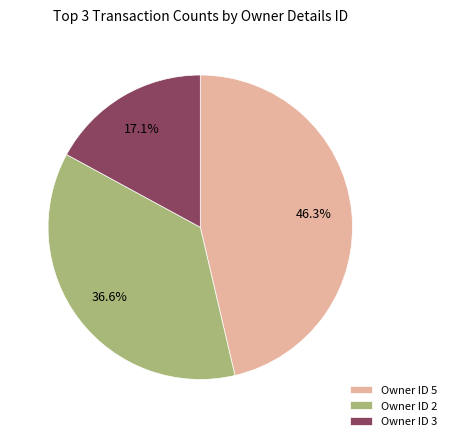

Is there any slice that represents more than half of the pie?

No